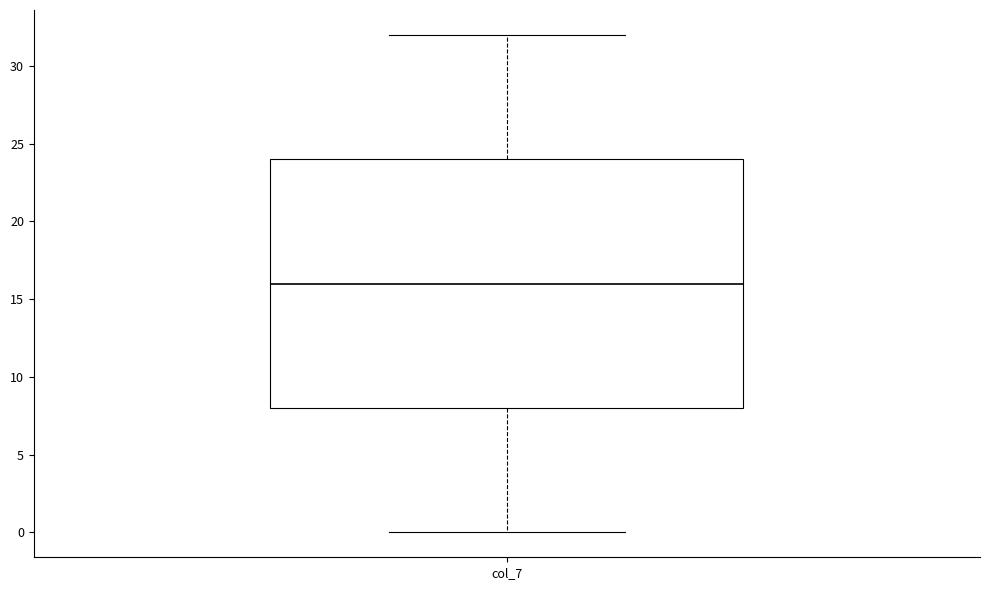

Transcribe this box plot: give where the median line is, the range the box spans, and where the two whiskers end, as read against the y-axis. The values are not printed on the chart, so give them approximately, as read against the axis.

median 16, box 8 to 24, whiskers 0 to 32